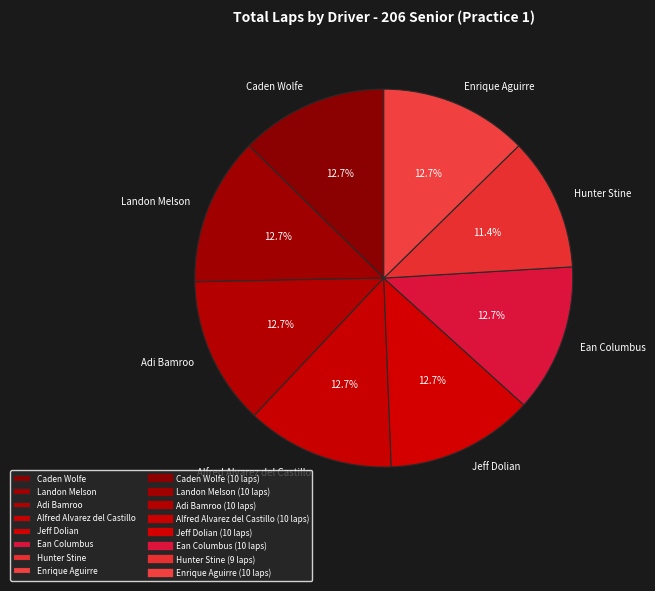

What percentage is the Alfred Alvarez del Castillo slice, to the nearest percent?

13%